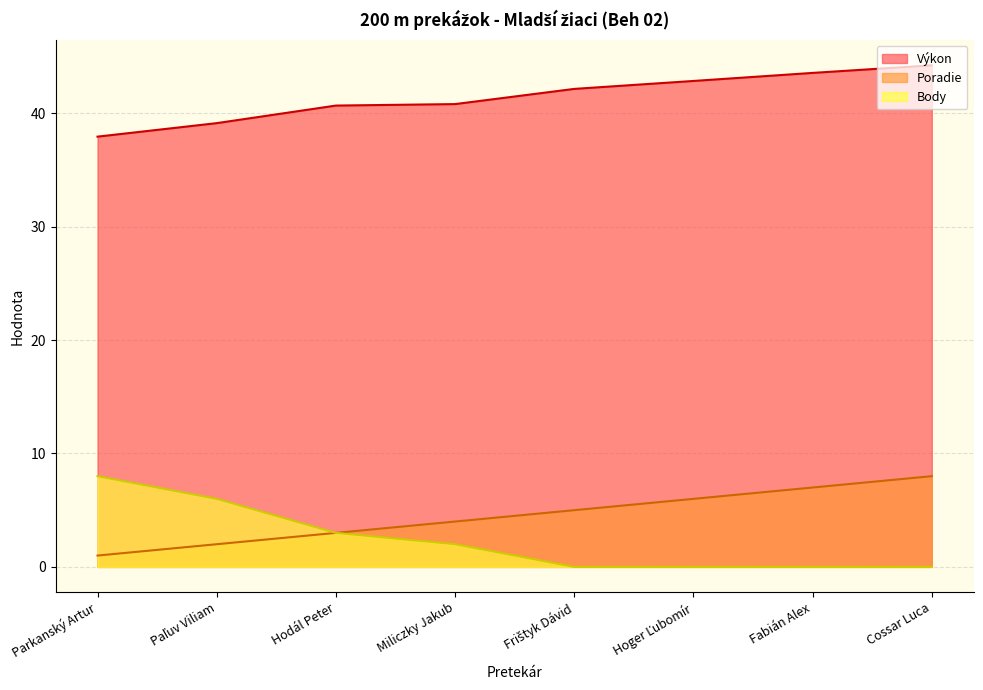

At which label is Poradie closest to 4?

Miliczky Jakub